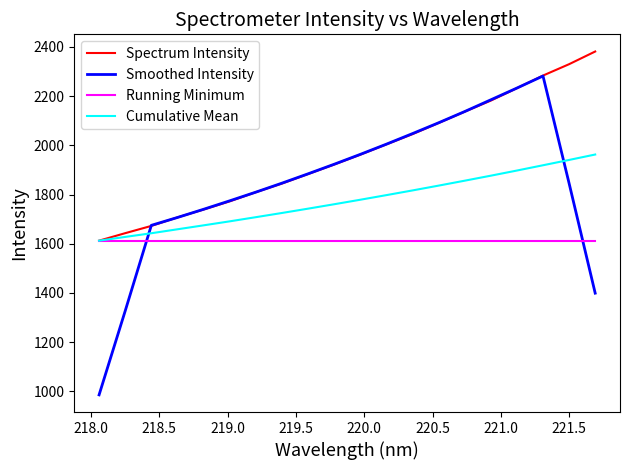

Which series has the largest total across all categories?

Spectrum Intensity